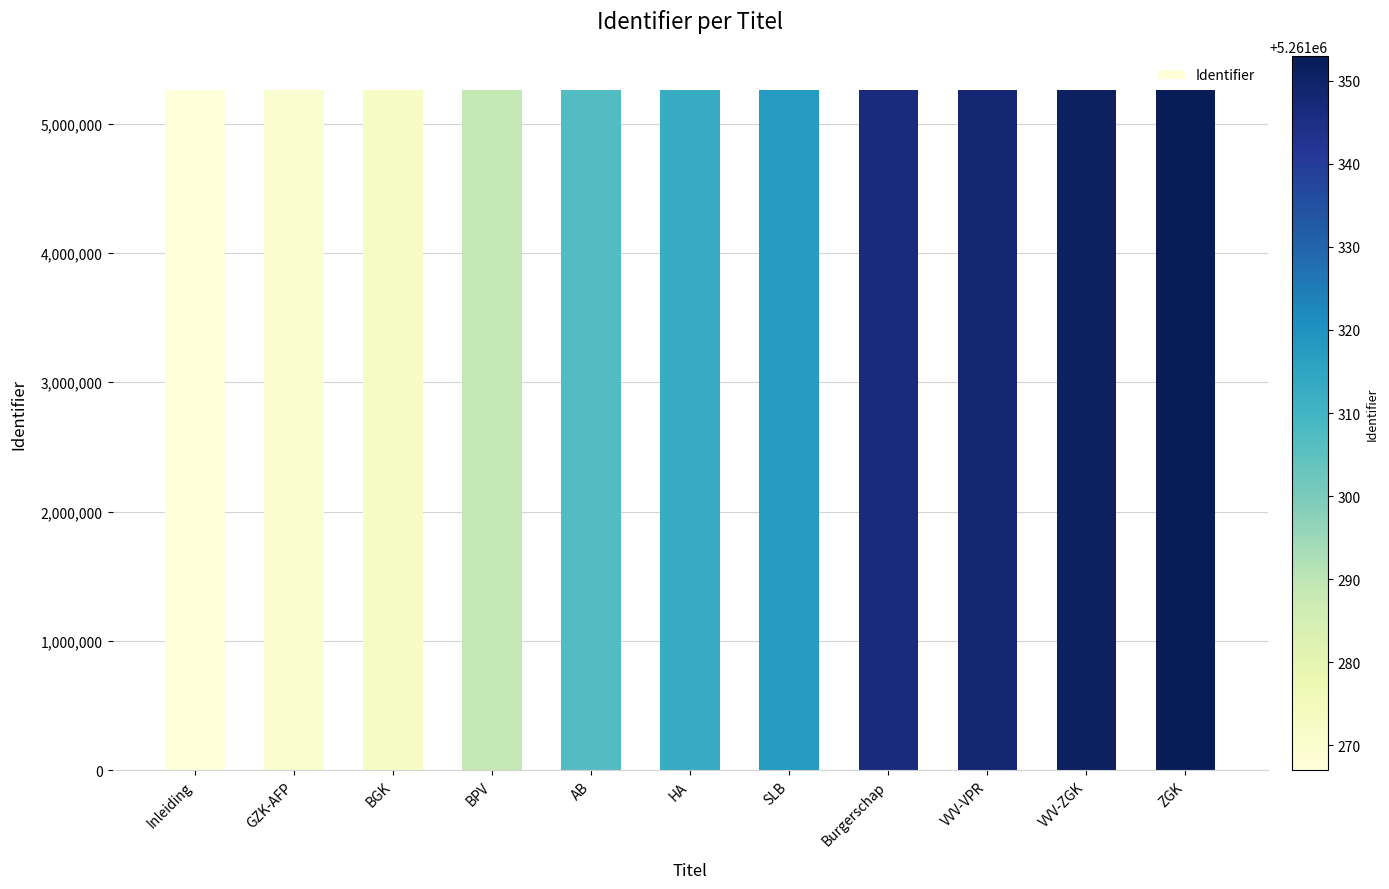

What is the smallest value displayed?

5261267